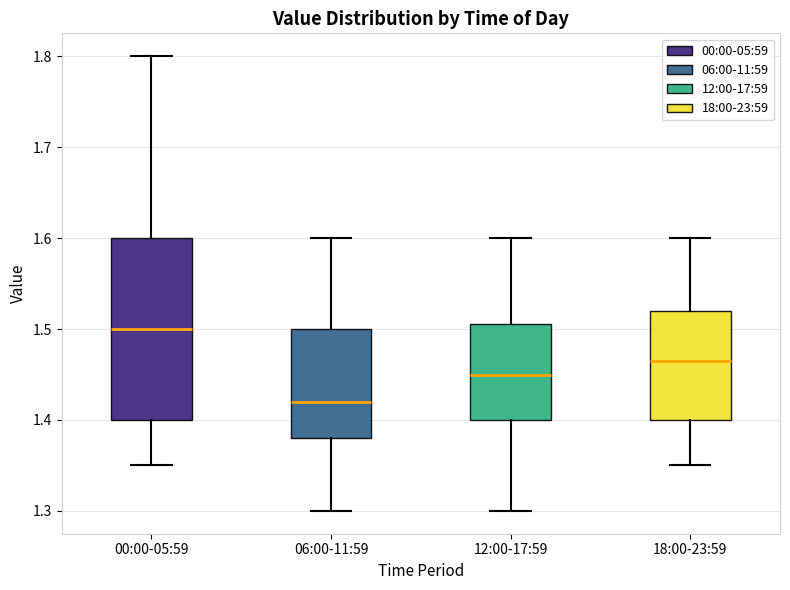

Reading left to right, read every box against the y-axis: the position of its median line, the range the box covers, and the ends of its whiskers. The values are not printed on the chart, so give them approximately, as read against the axis.

00:00-05:59: median 1.50, box 1.40 to 1.60, whiskers 1.35 to 1.80
06:00-11:59: median 1.42, box 1.38 to 1.50, whiskers 1.30 to 1.60
12:00-17:59: median 1.45, box 1.40 to 1.51, whiskers 1.30 to 1.60
18:00-23:59: median 1.47, box 1.40 to 1.52, whiskers 1.35 to 1.60